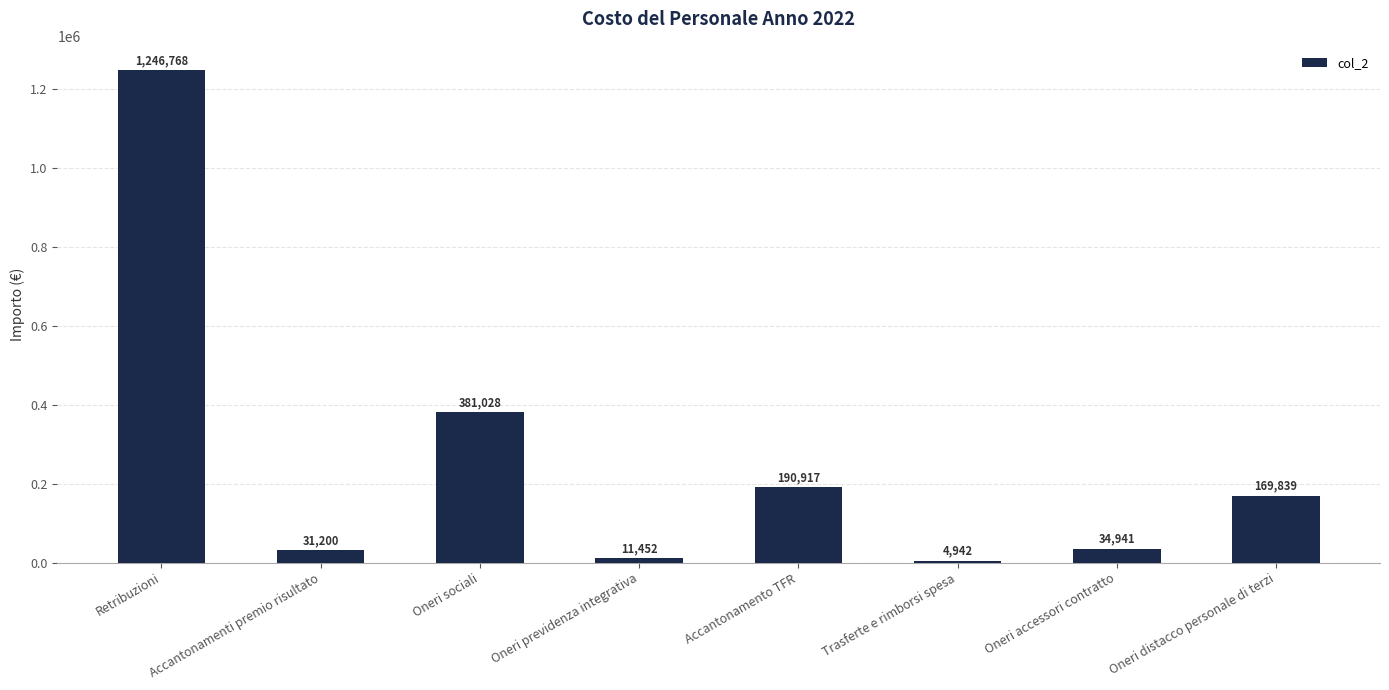

How many data points does each series have?

8